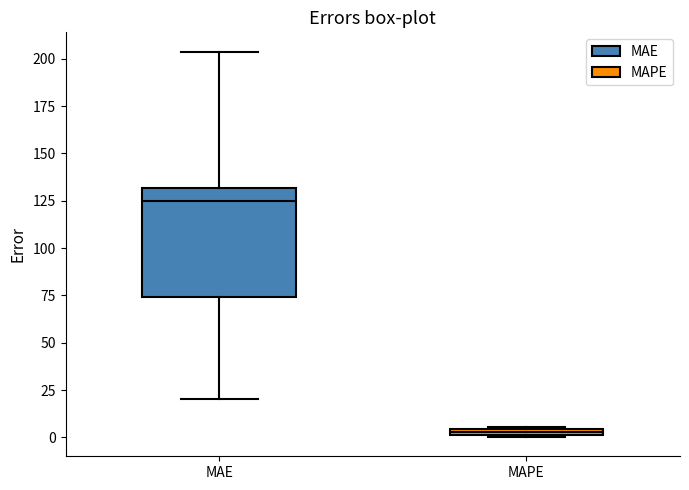

Comparing the boxes themselves (not the whiskers), which one is the tallest?

MAE